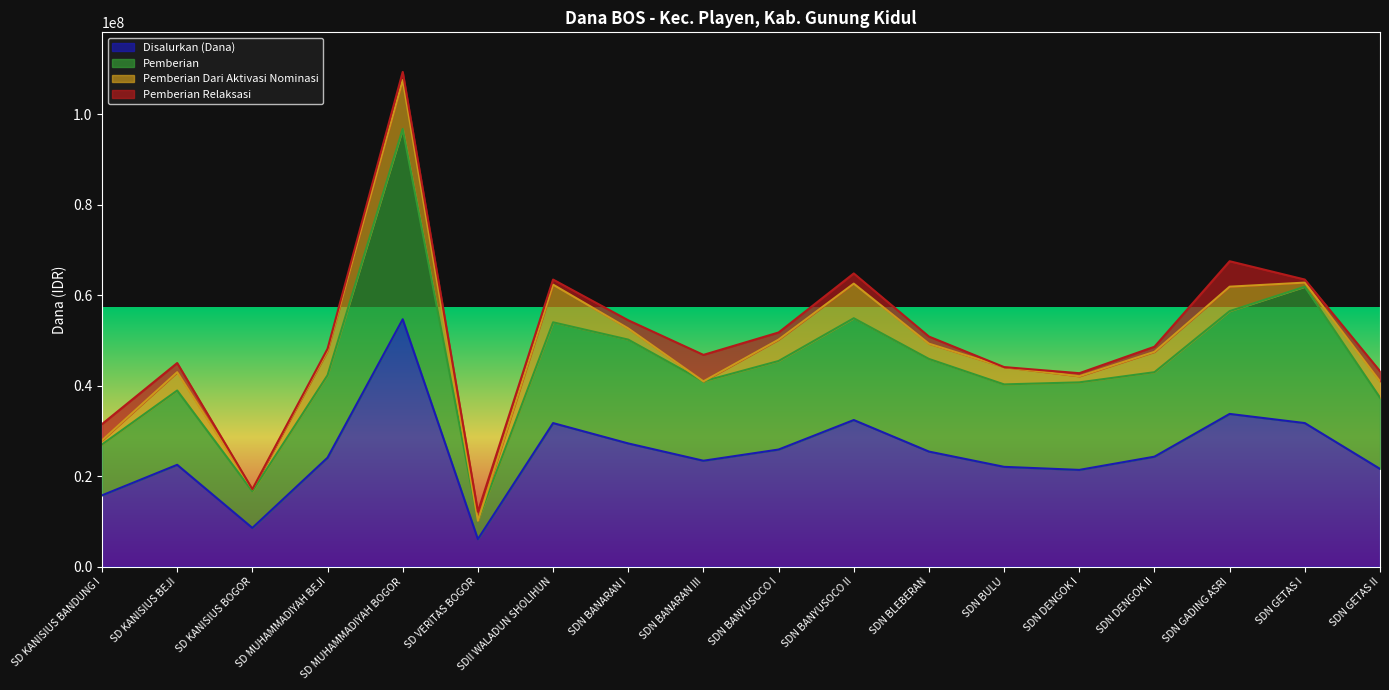

What are all the series names shown in the legend?

Disalurkan (Dana), Pemberian, Pemberian Dari Aktivasi Nominasi, Pemberian Relaksasi